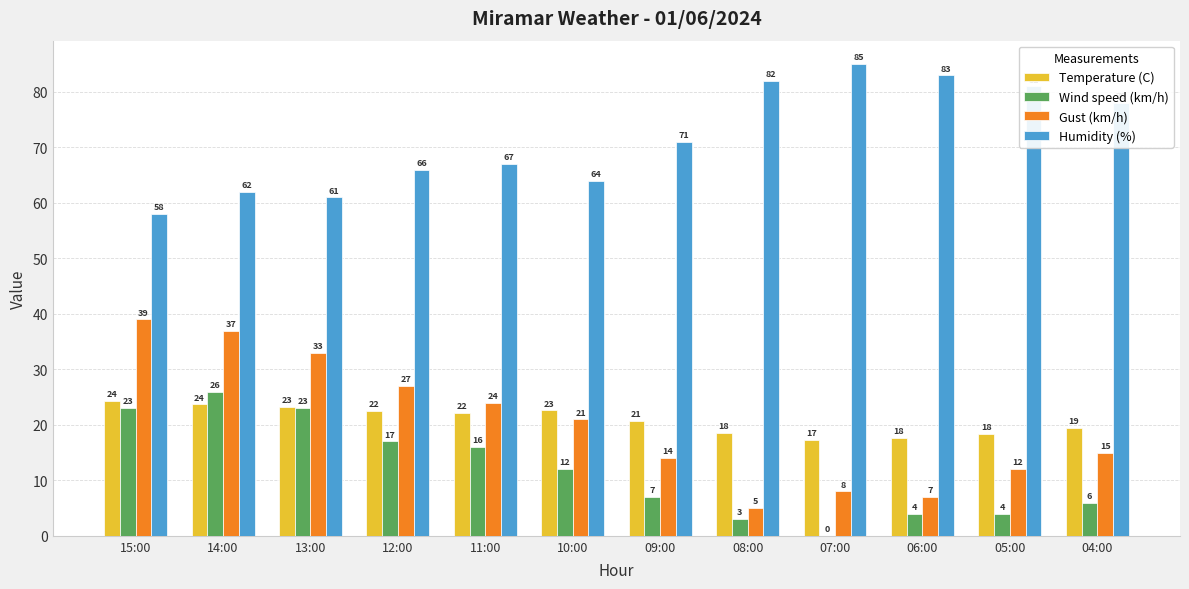

At which category is the sum across all series the highest?

14:00